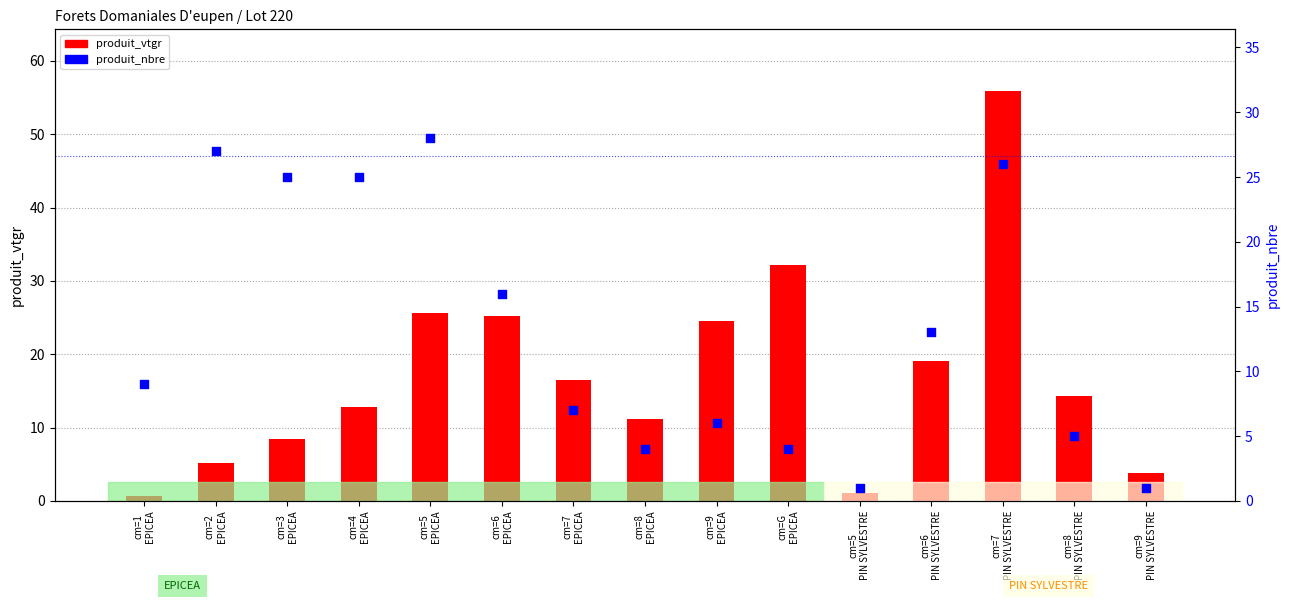

Which series has the largest total across all categories?

produit_vtgr